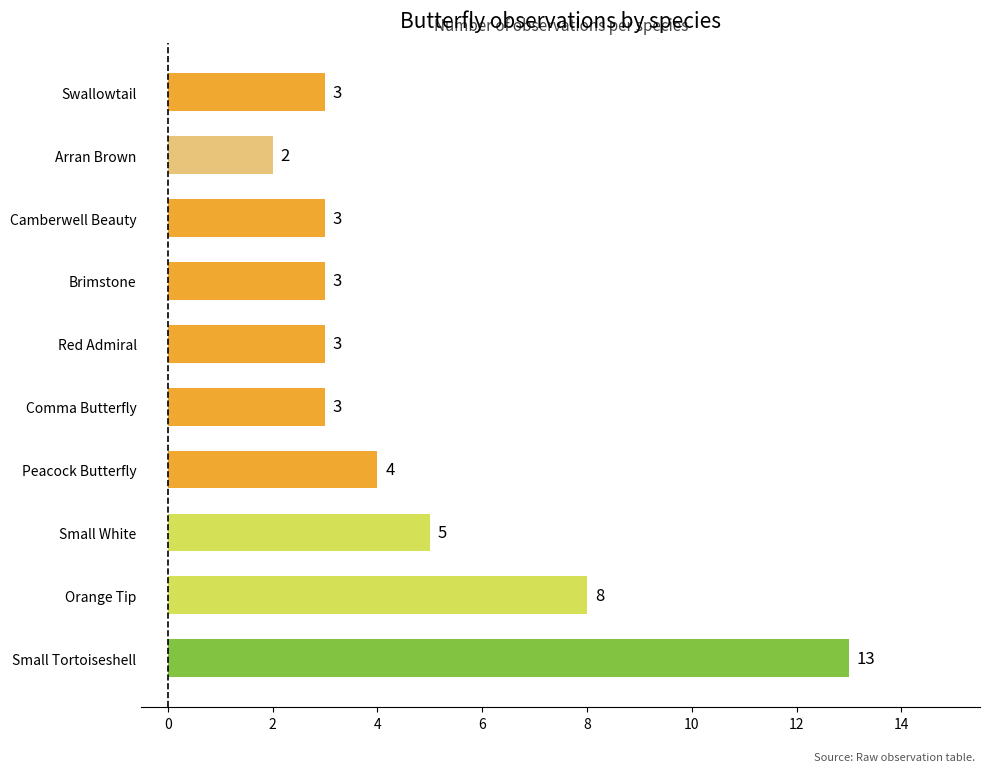

True or false: the data shows 8 at Small Tortoiseshell.

False